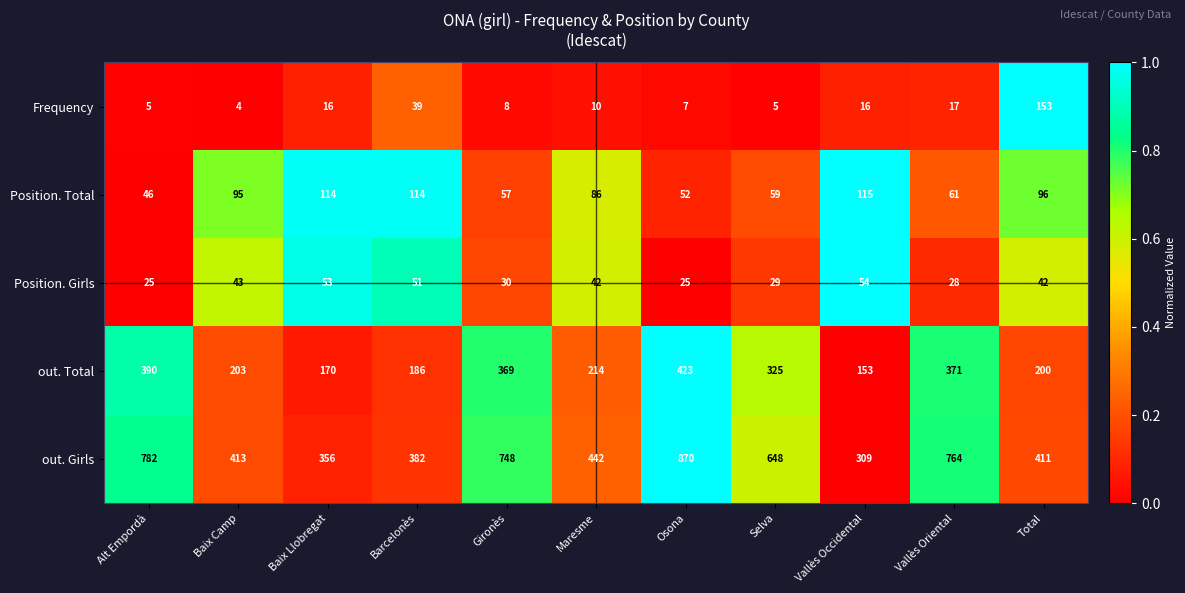

Rank the series by their maximum value, from highest to lowest.

out. Girls, out. Total, Frequency, Position. Total, Position. Girls